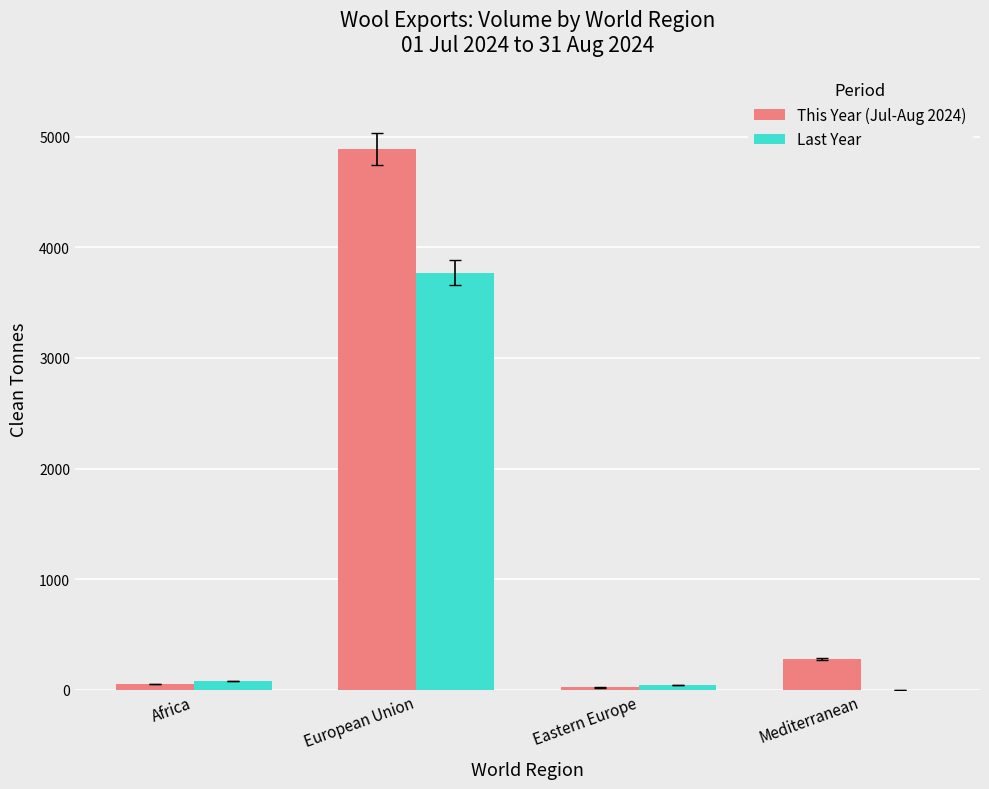

Reading right to left, transcribe all the data shown in this chart.

This Year (Jul-Aug 2024): 275	19	4889	49
Last Year: 0	39	3773	76